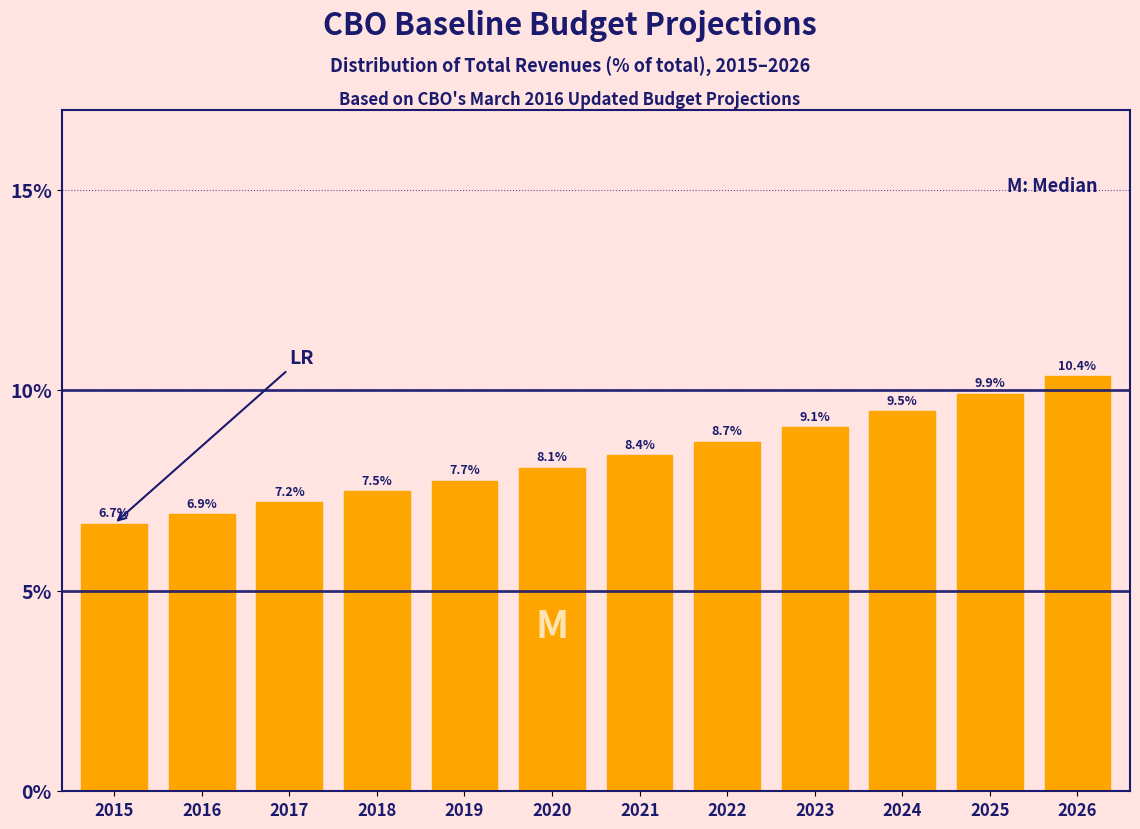

Reading right to left, what are all the values shown in this chart?

2026=10.4	2025=9.9	2024=9.5	2023=9.1	2022=8.7	2021=8.4	2020=8.1	2019=7.7	2018=7.5	2017=7.2	2016=6.9	2015=6.7